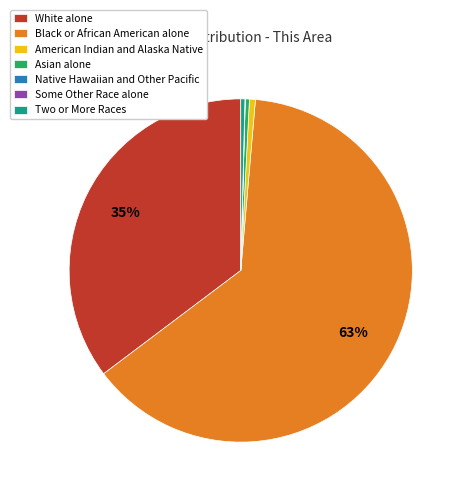

What is the ratio of the value at White alone to the value at Two or More Races?

90.4